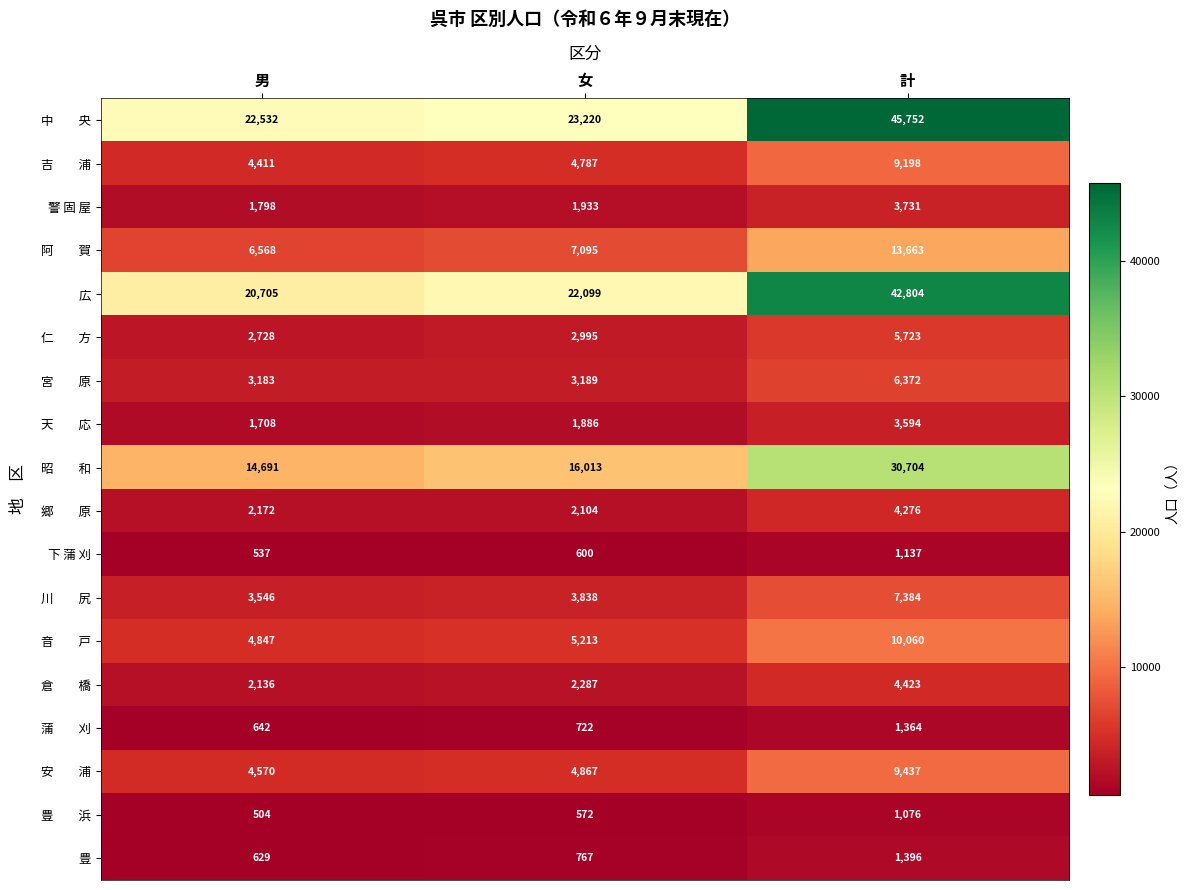

How many distinct data groups are displayed?

18